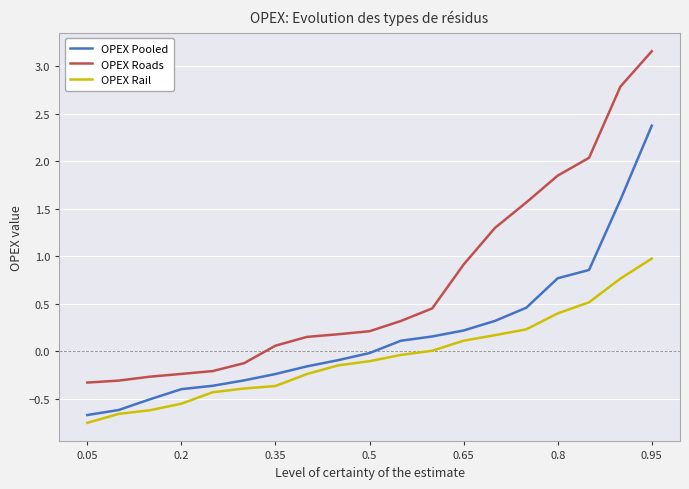

True or false: OPEX Roads and OPEX Pooled intersect in this chart.

False